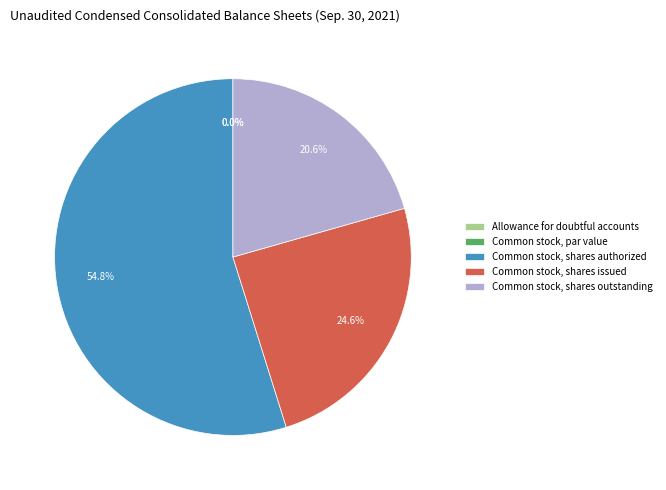

To the nearest percent, what percentage of the pie is Common stock, shares authorized?

55%